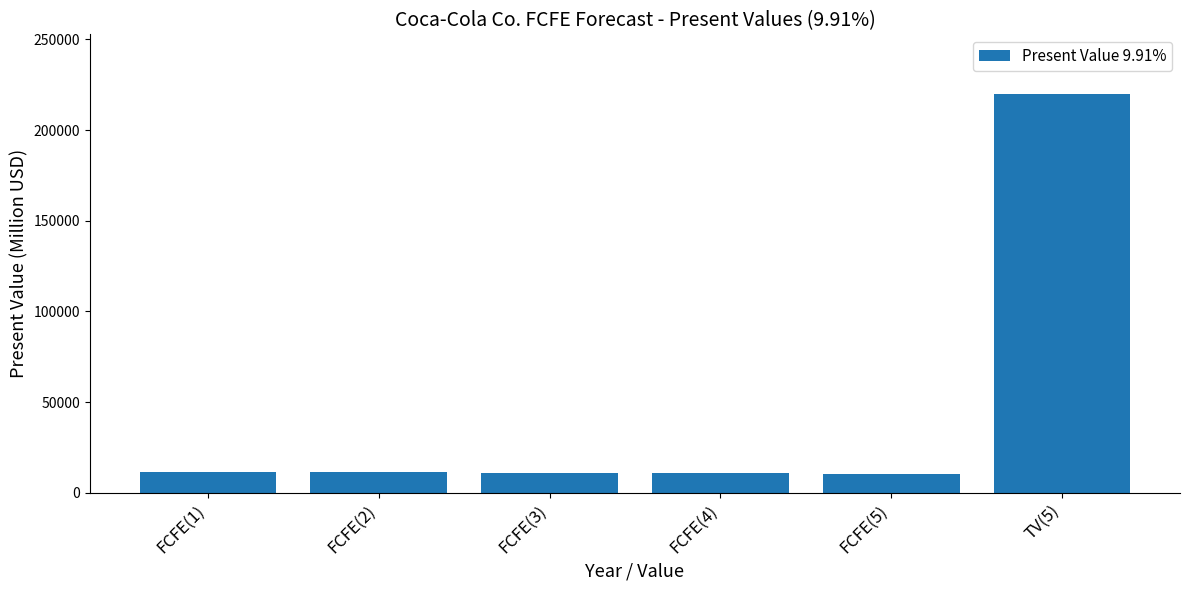

What is the label of the 4th bar from the left?

FCFE(4)